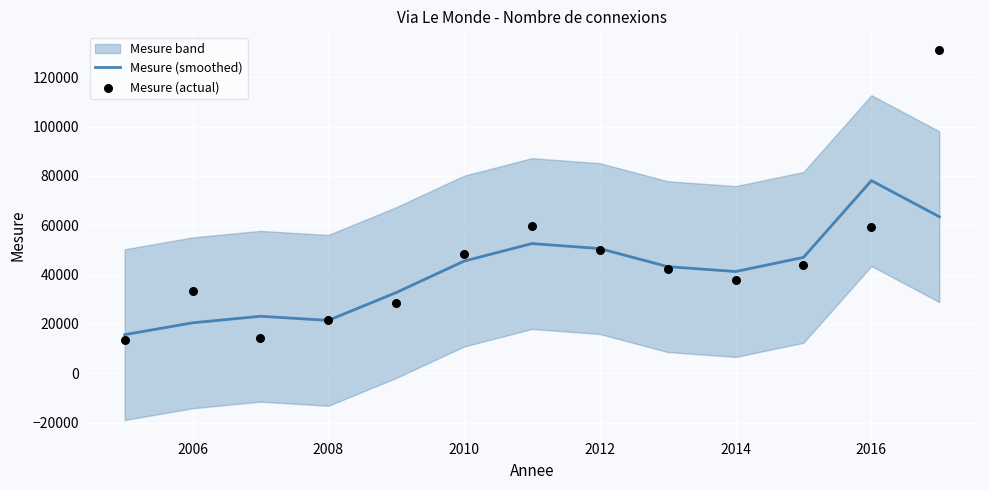

The value of Mesure (smoothed) at 2008 is 21440.0. True or false?

True